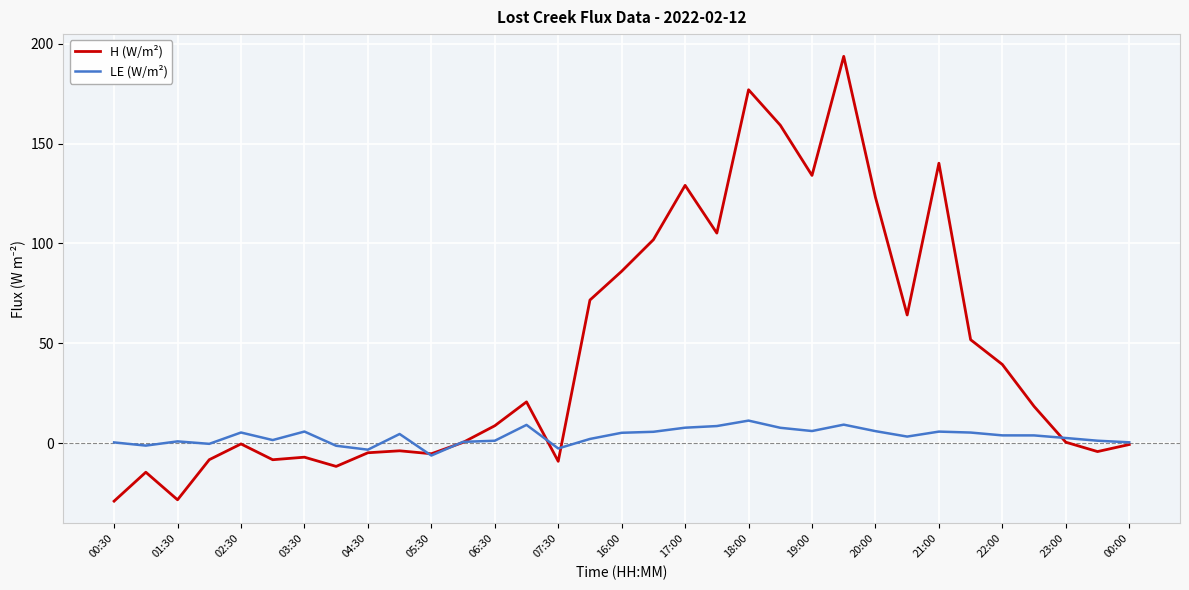

What is the lowest value of the LE (W/m²) series?

-6.3